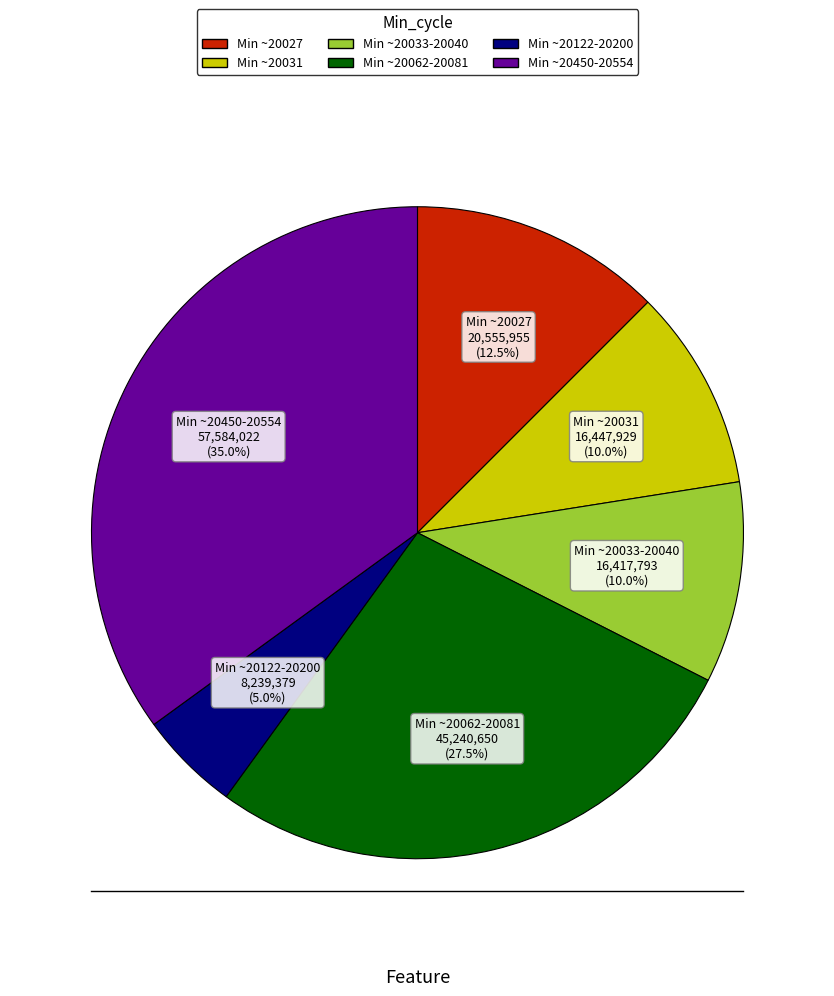

What percentage is NOT represented by Min ~20027?

87.5%